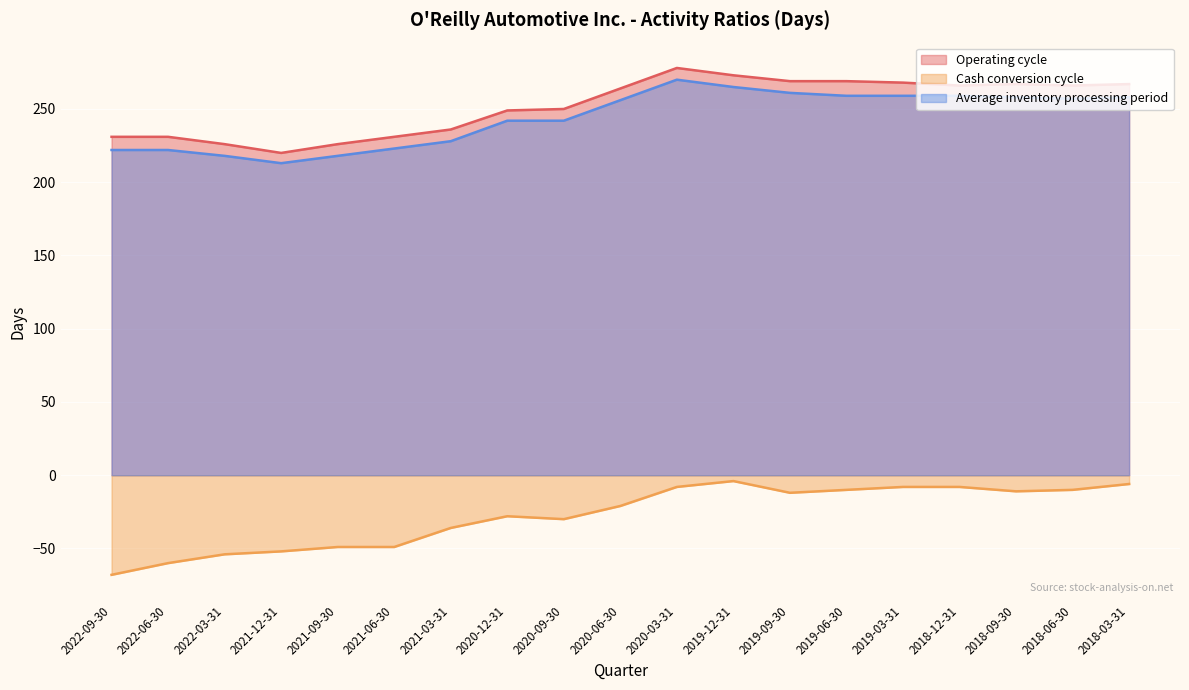

What is the difference between the maximum and minimum values in the Average inventory processing period series?

57